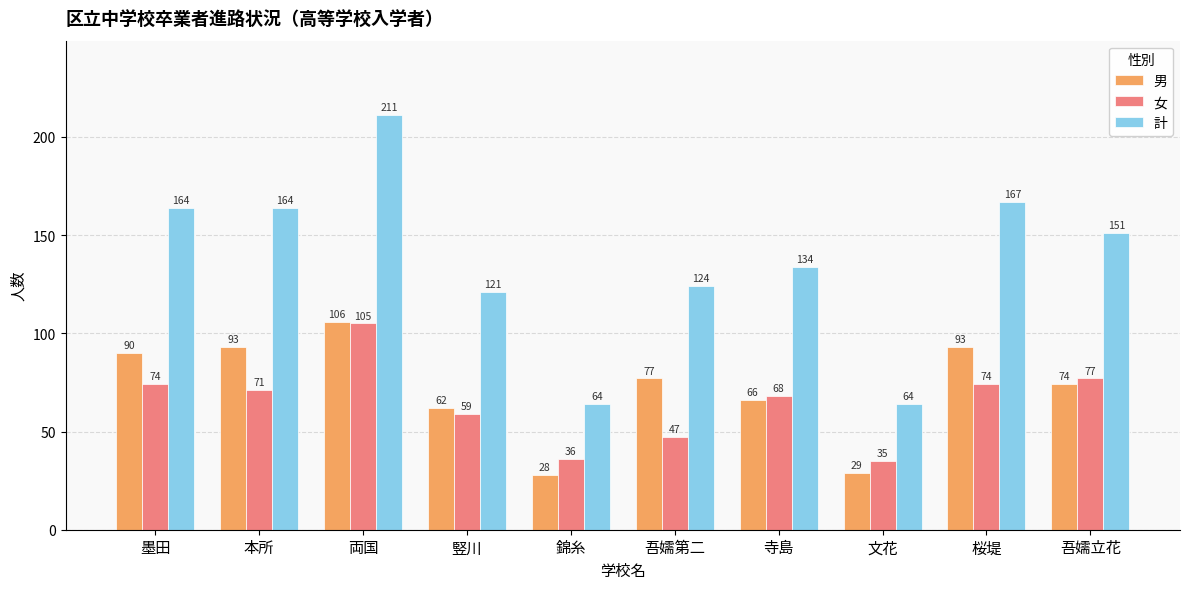

Between 両国 and 吾嬬立花, which series saw the biggest shift?

計